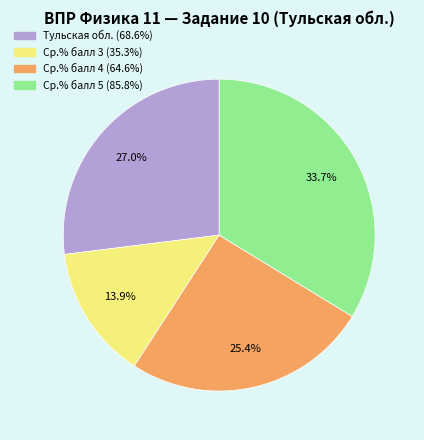

What percentage is the Ср.% балл 4 slice, to the nearest percent?

25%